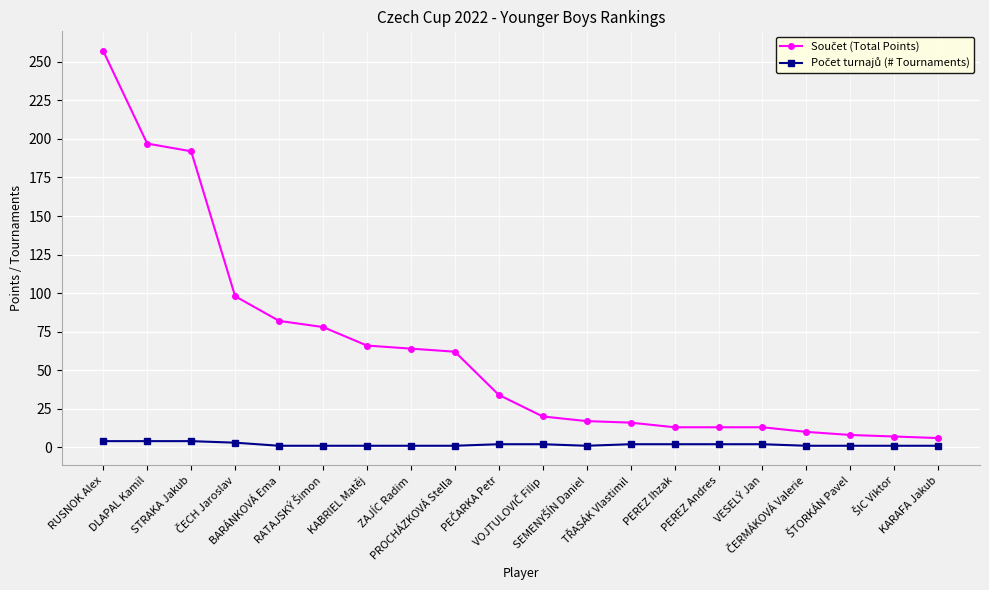

How many categories are shown in the chart?

20